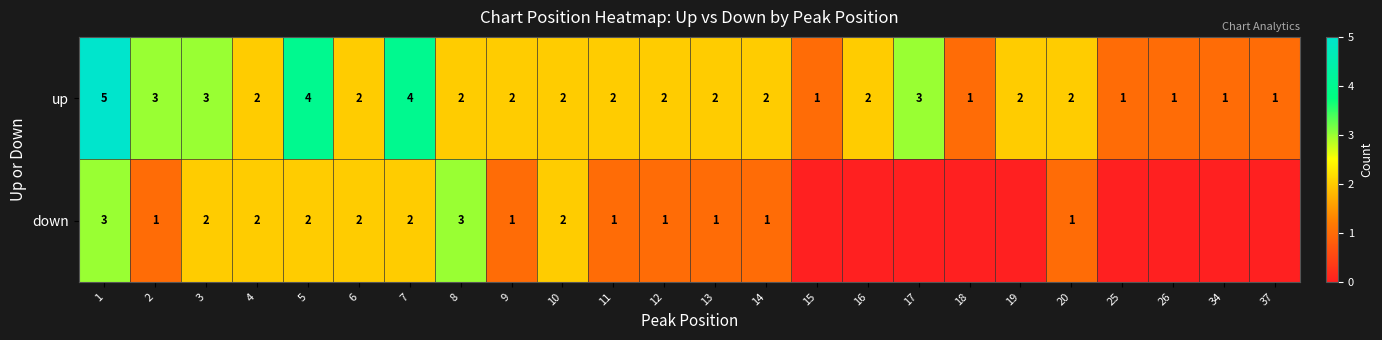

How many up values are between 2 and 3?

15